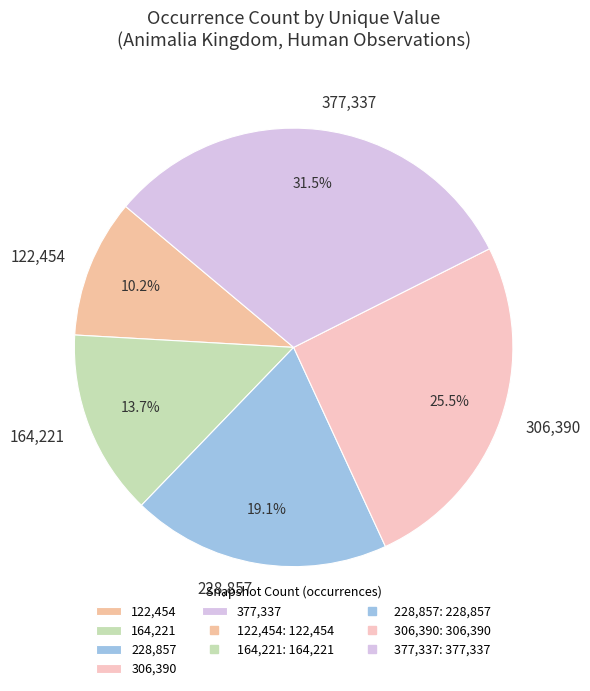

Do 228,857 and 377,337 together represent more than half of the pie?

Yes